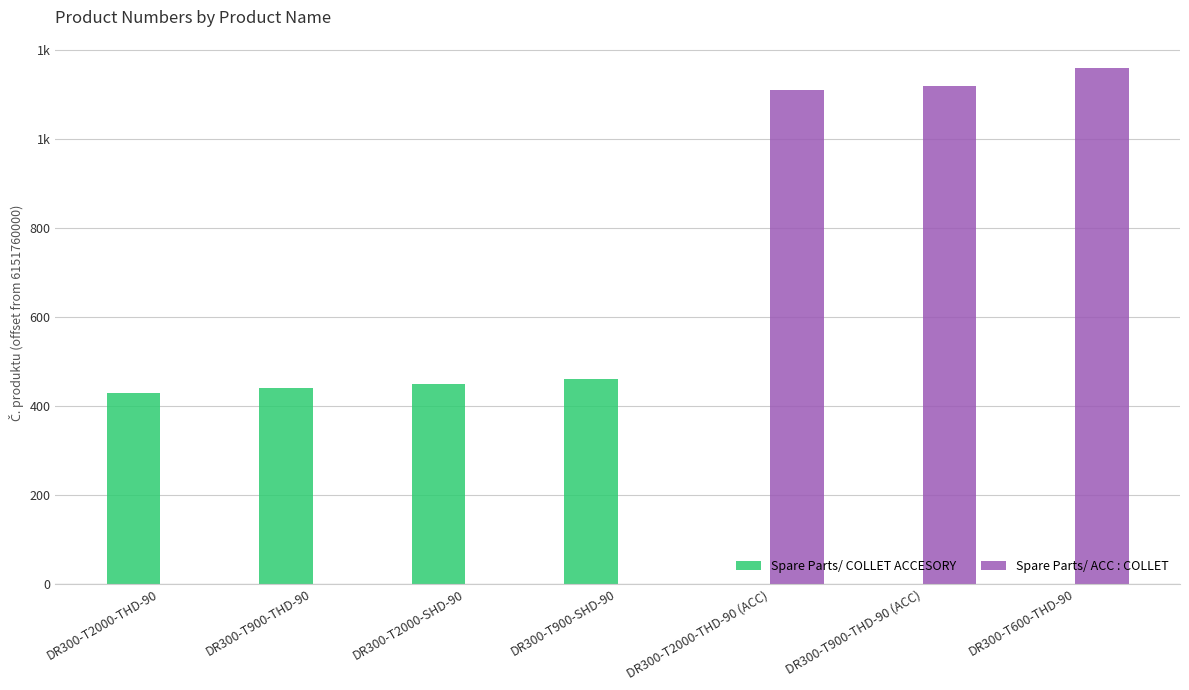

What is the label of the 3rd bar from the right?

DR300-T2000-THD-90 (ACC)